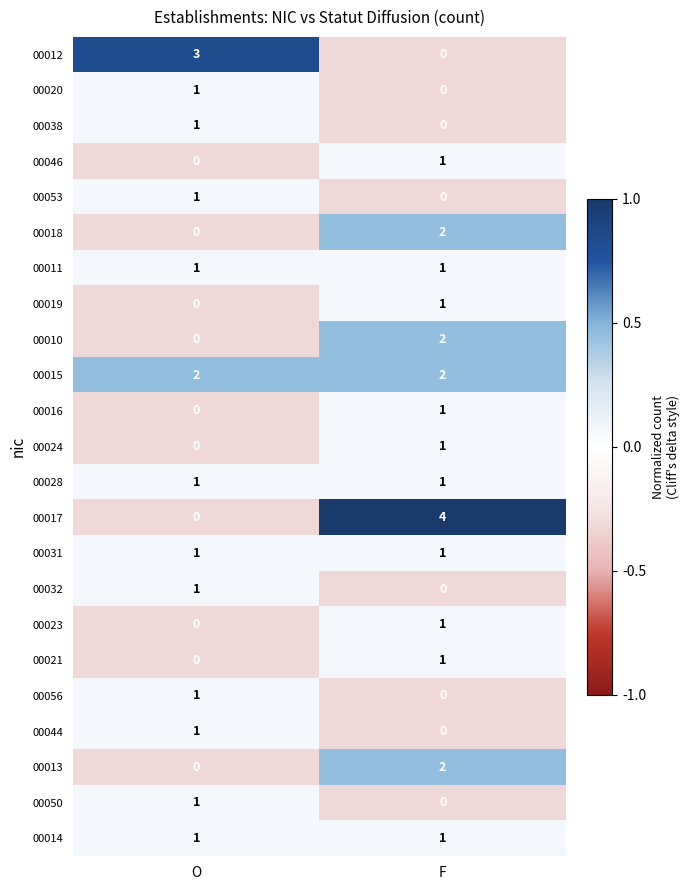

How many data points does each series have?

2